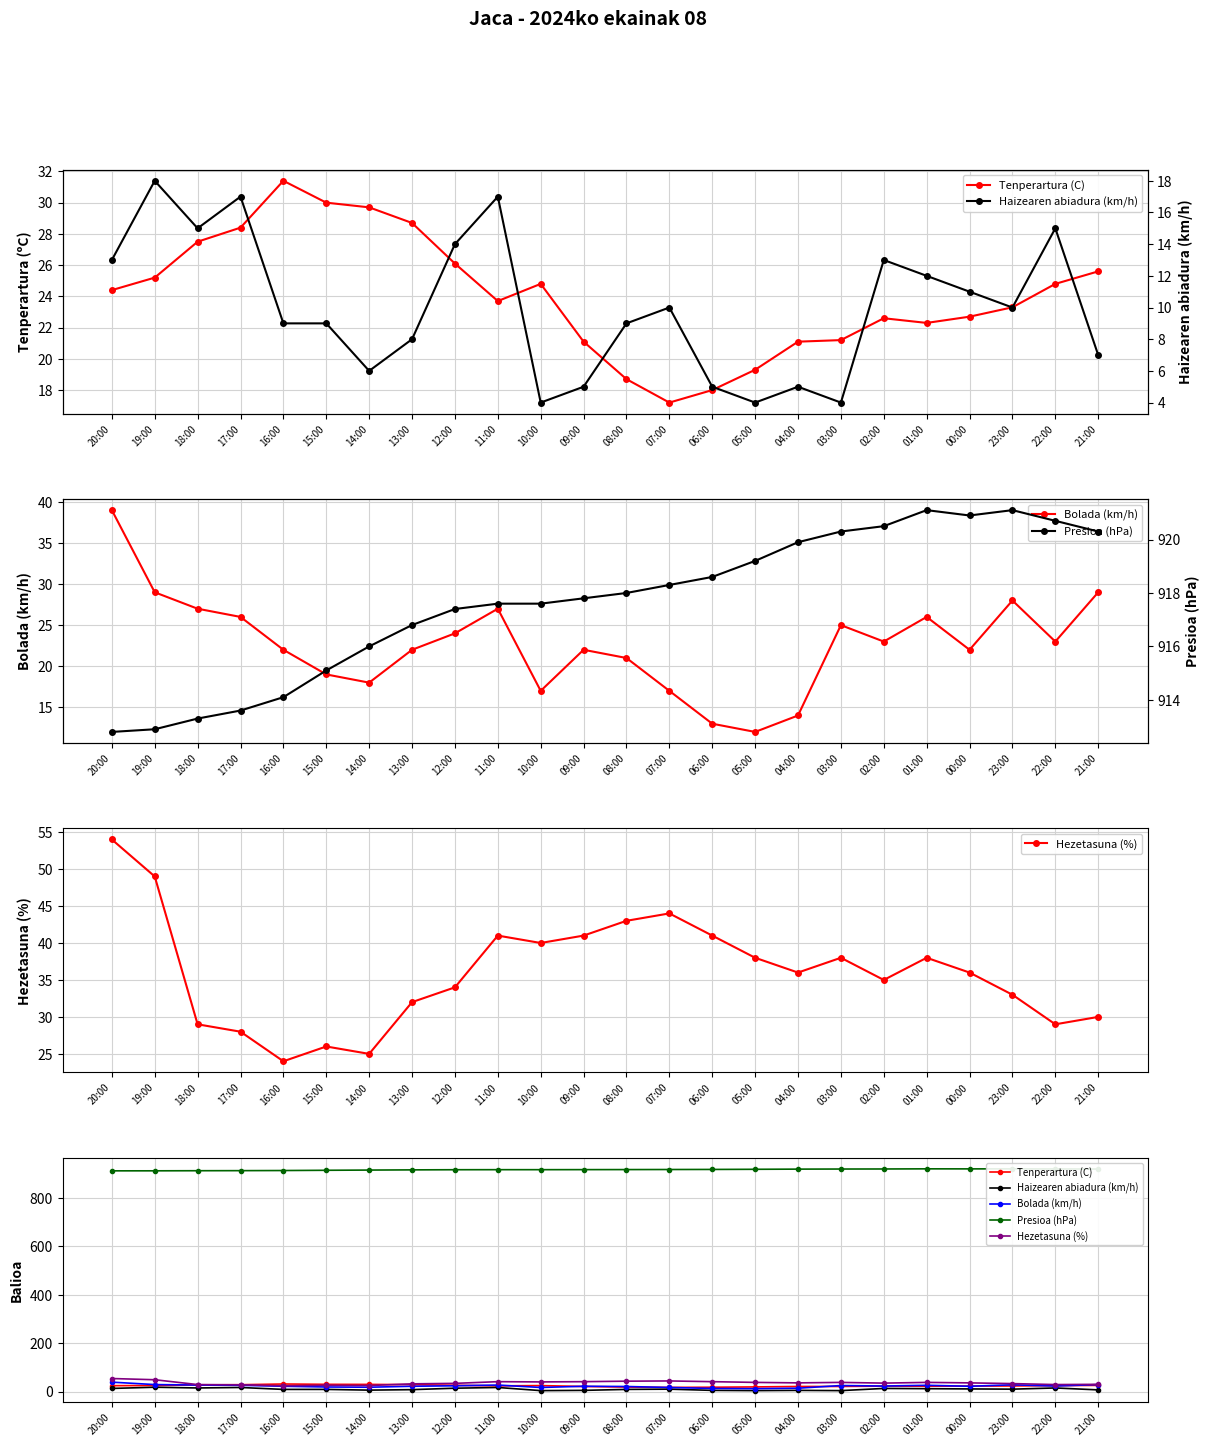

At which label does Bolada (km/h) first exceed 23?

20:00